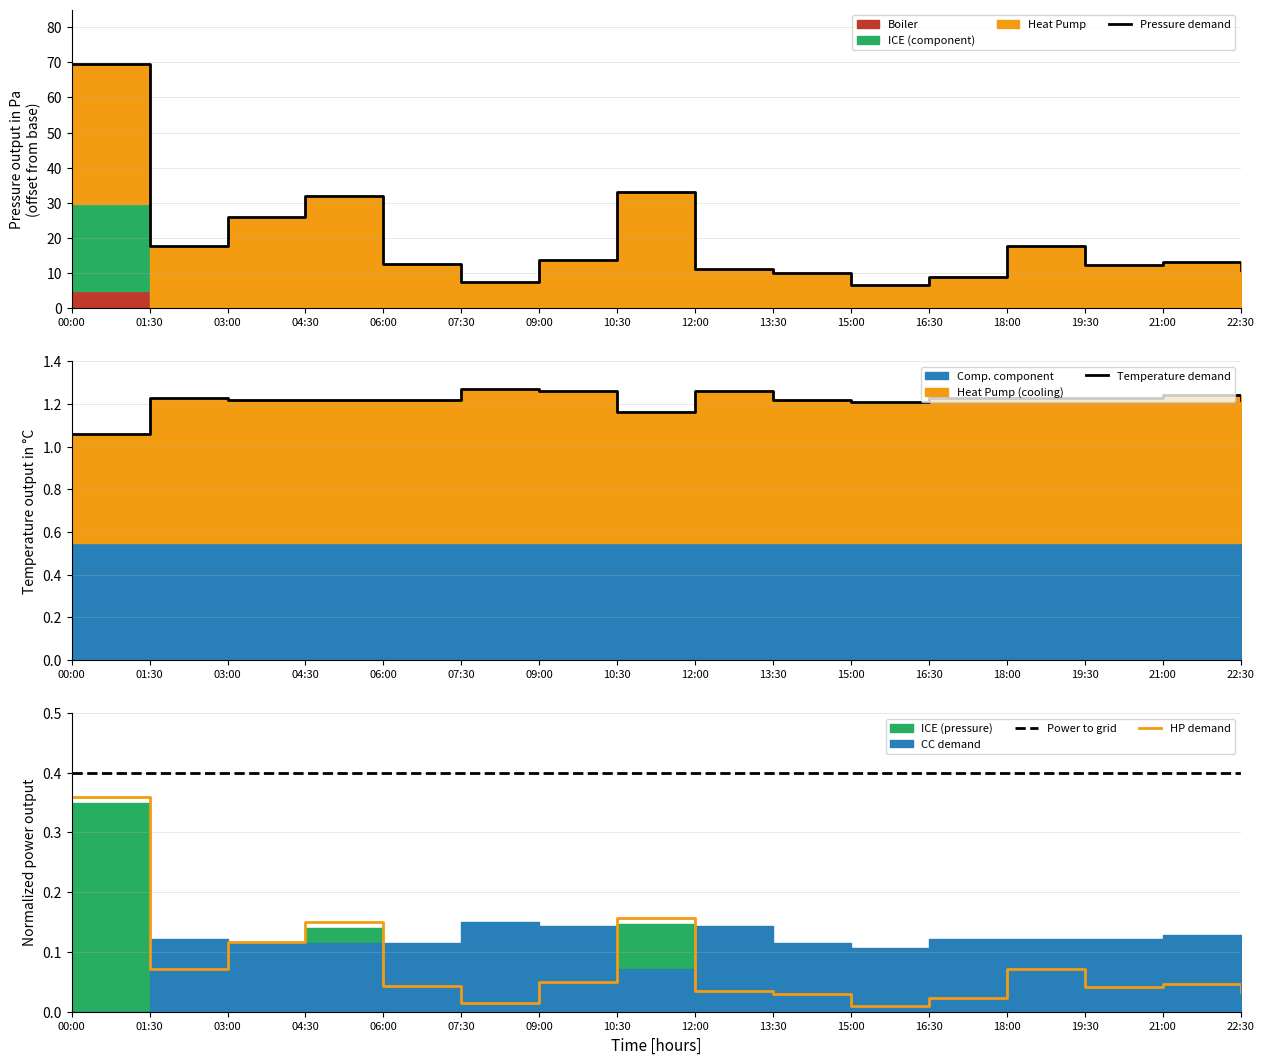

Rank the series at 15:00 from lowest to highest value.

HP demand, Power to grid, Temperature demand, Pressure demand